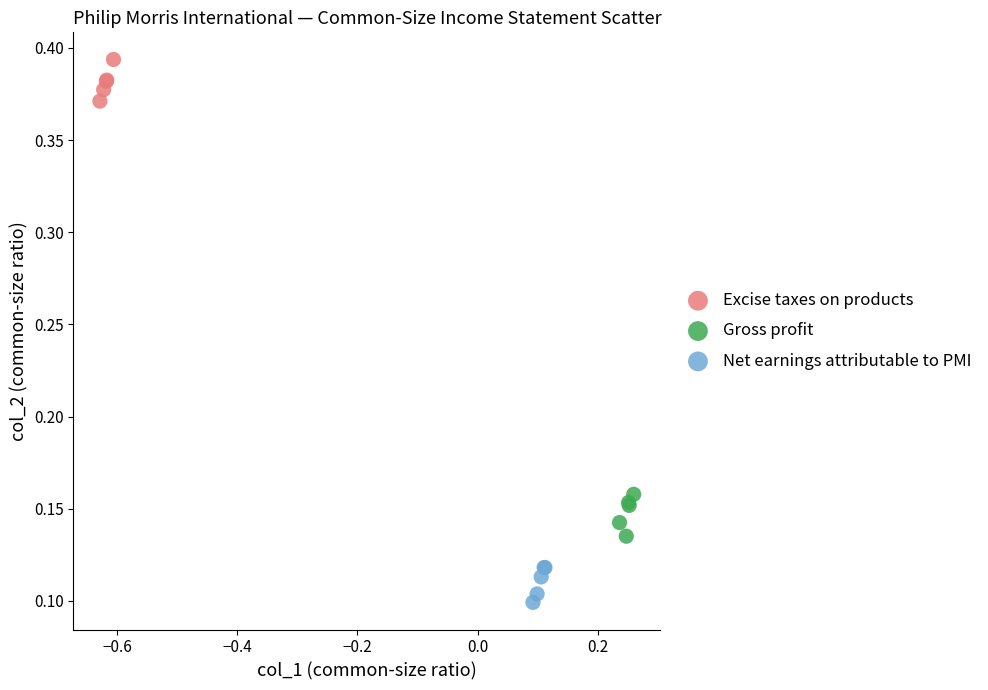

Which series reaches the maximum Y coordinate?

Excise taxes on products